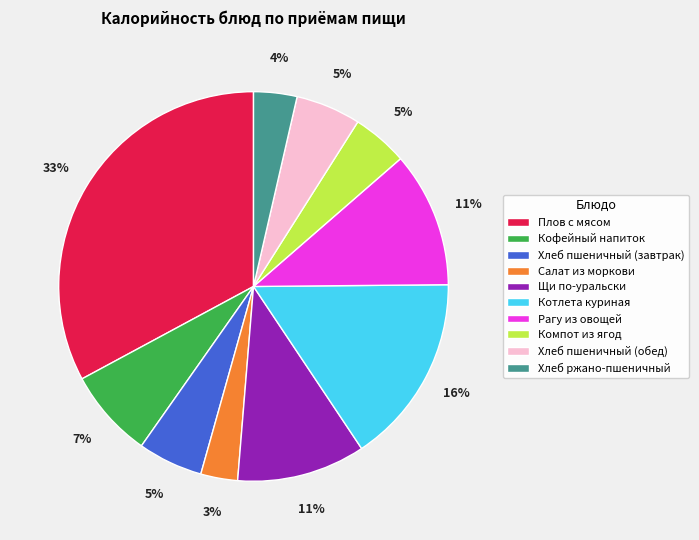

How many segments does this pie chart have?

10